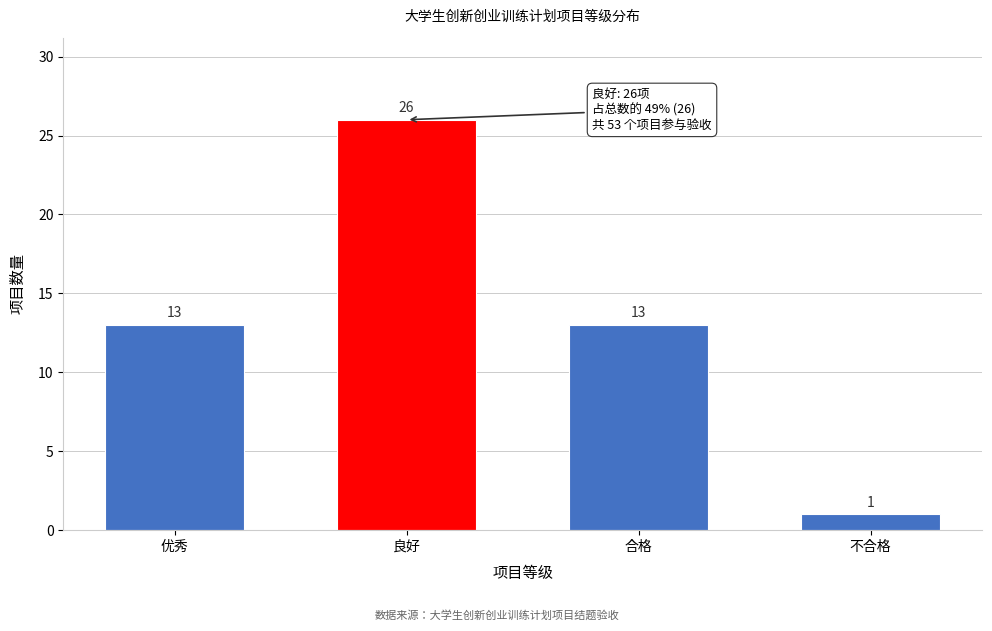

Reading left to right, extract all data points from this chart.

优秀=13	良好=26	合格=13	不合格=1